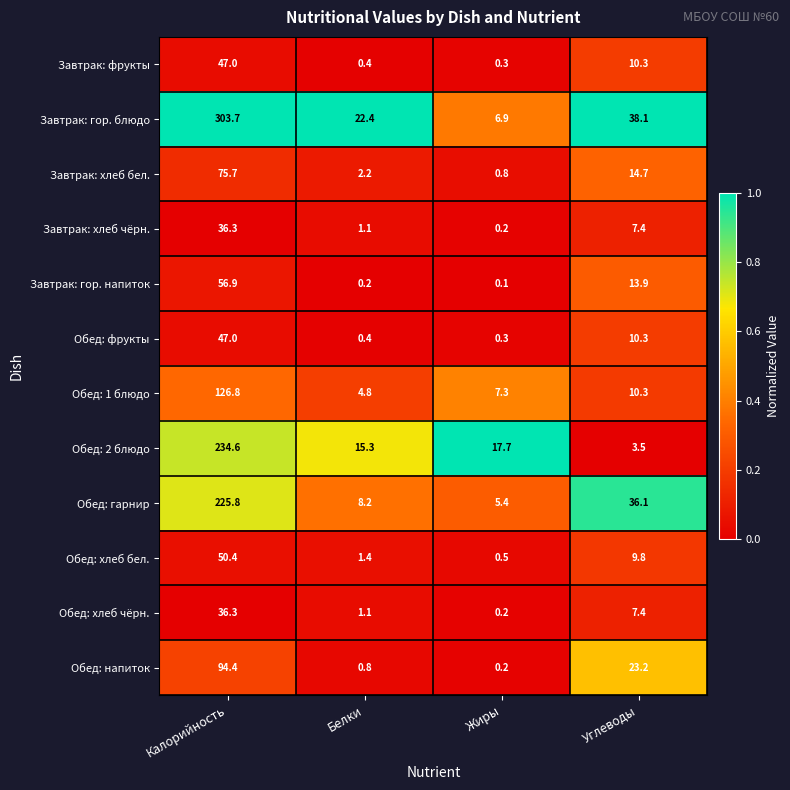

Rank the categories by Завтрак: хлеб чёрн. value from lowest to highest.

Жиры, Белки, Углеводы, Калорийность